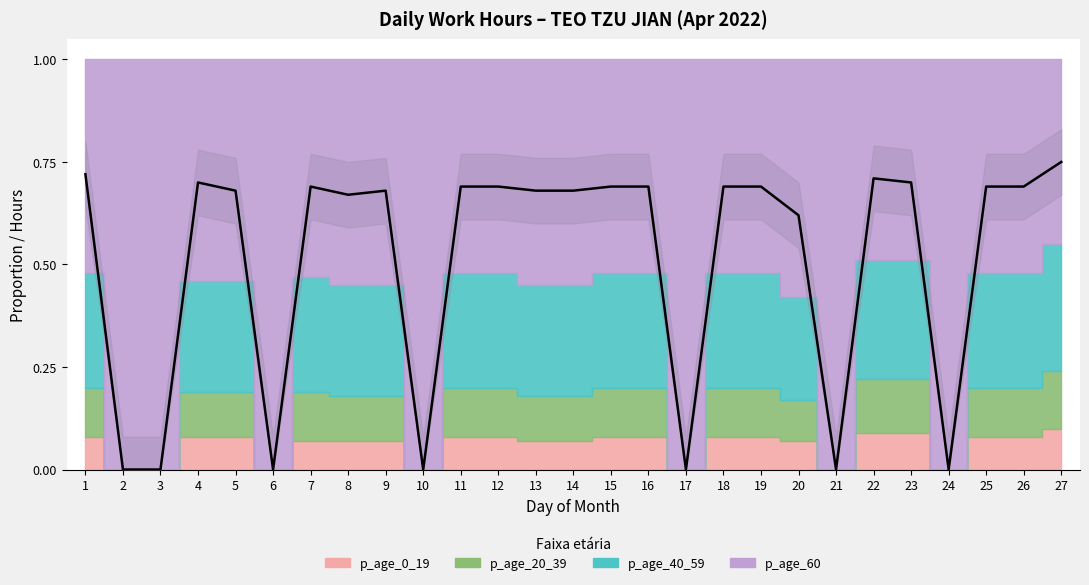

List the labels in order of value, largest first.

27, 1, 22, 4, 23, 7, 11, 12, 15, 16, 18, 19, 25, 26, 5, 9, 13, 14, 8, 20, 2, 3, 6, 10, 17, 21, 24